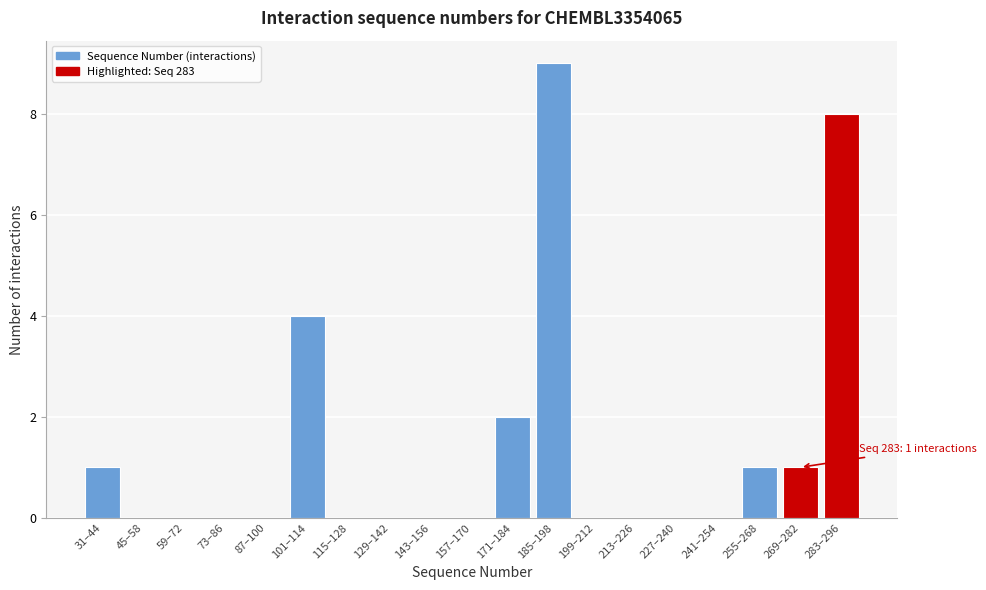

Reading right to left, transcribe all the data shown in this chart.

283–296=8	269–282=1	255–268=1	241–254=0	227–240=0	213–226=0	199–212=0	185–198=9	171–184=2	157–170=0	143–156=0	129–142=0	115–128=0	101–114=4	87–100=0	73–86=0	59–72=0	45–58=0	31–44=1